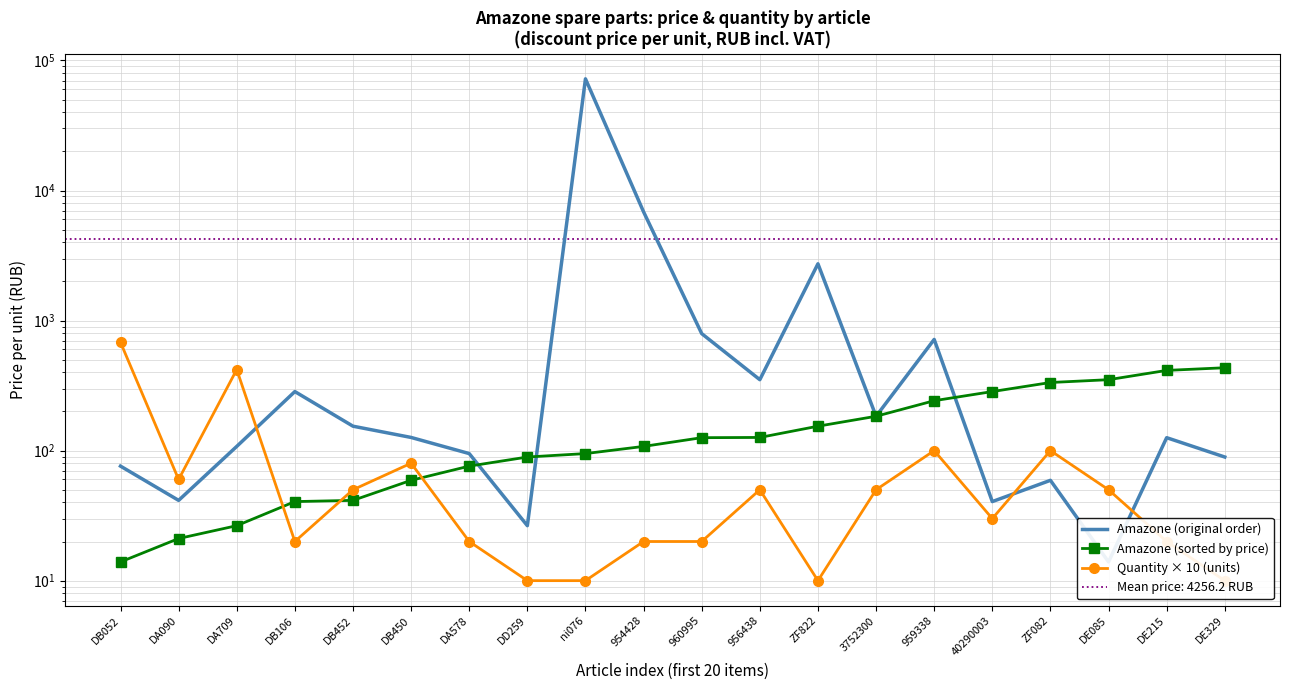

What is the label of the 12th point from the left?

956438